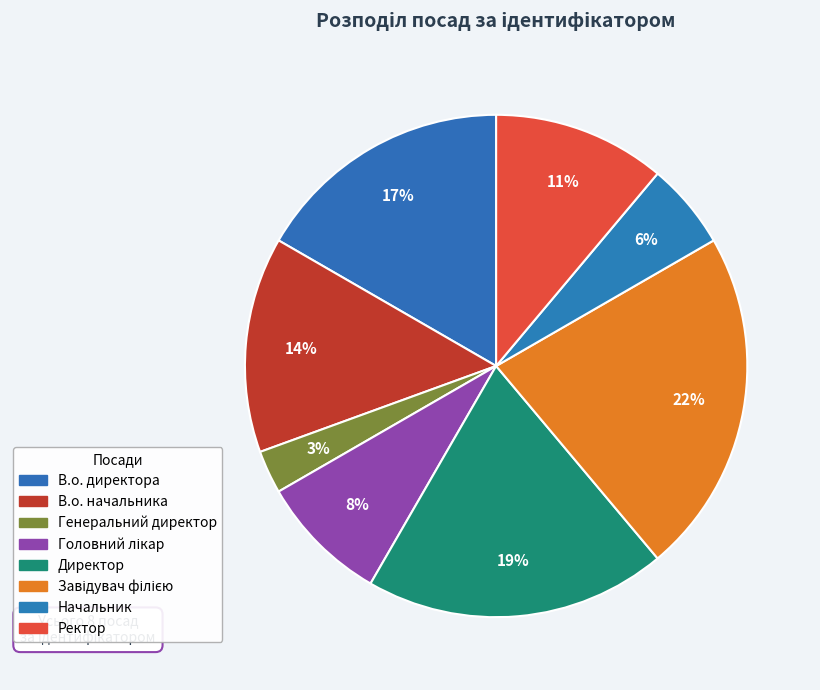

What is the largest slice in the pie chart?

Завідувач філією